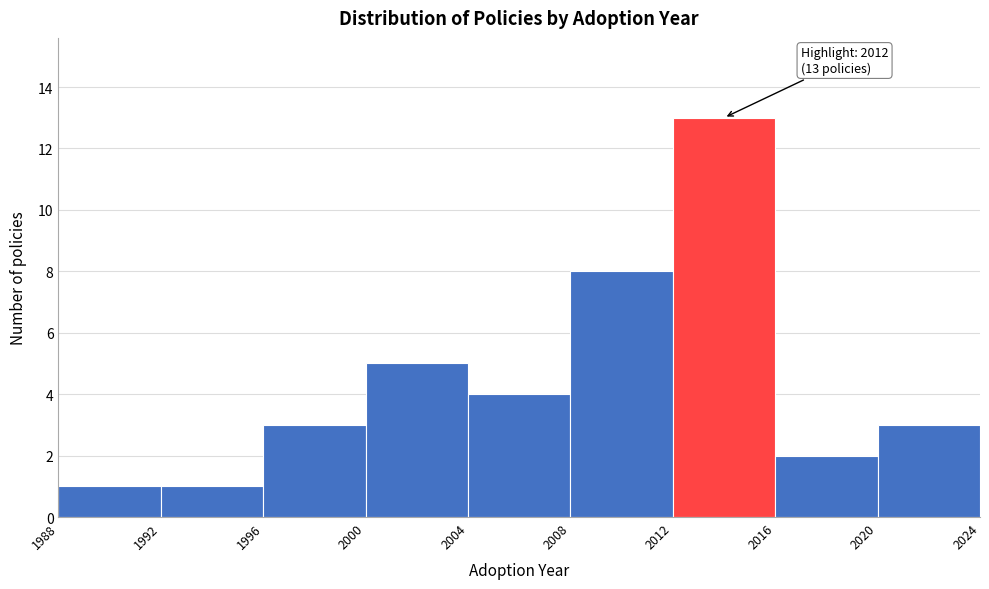

Which range on the x-axis has the tallest bar?

2012 to 2016